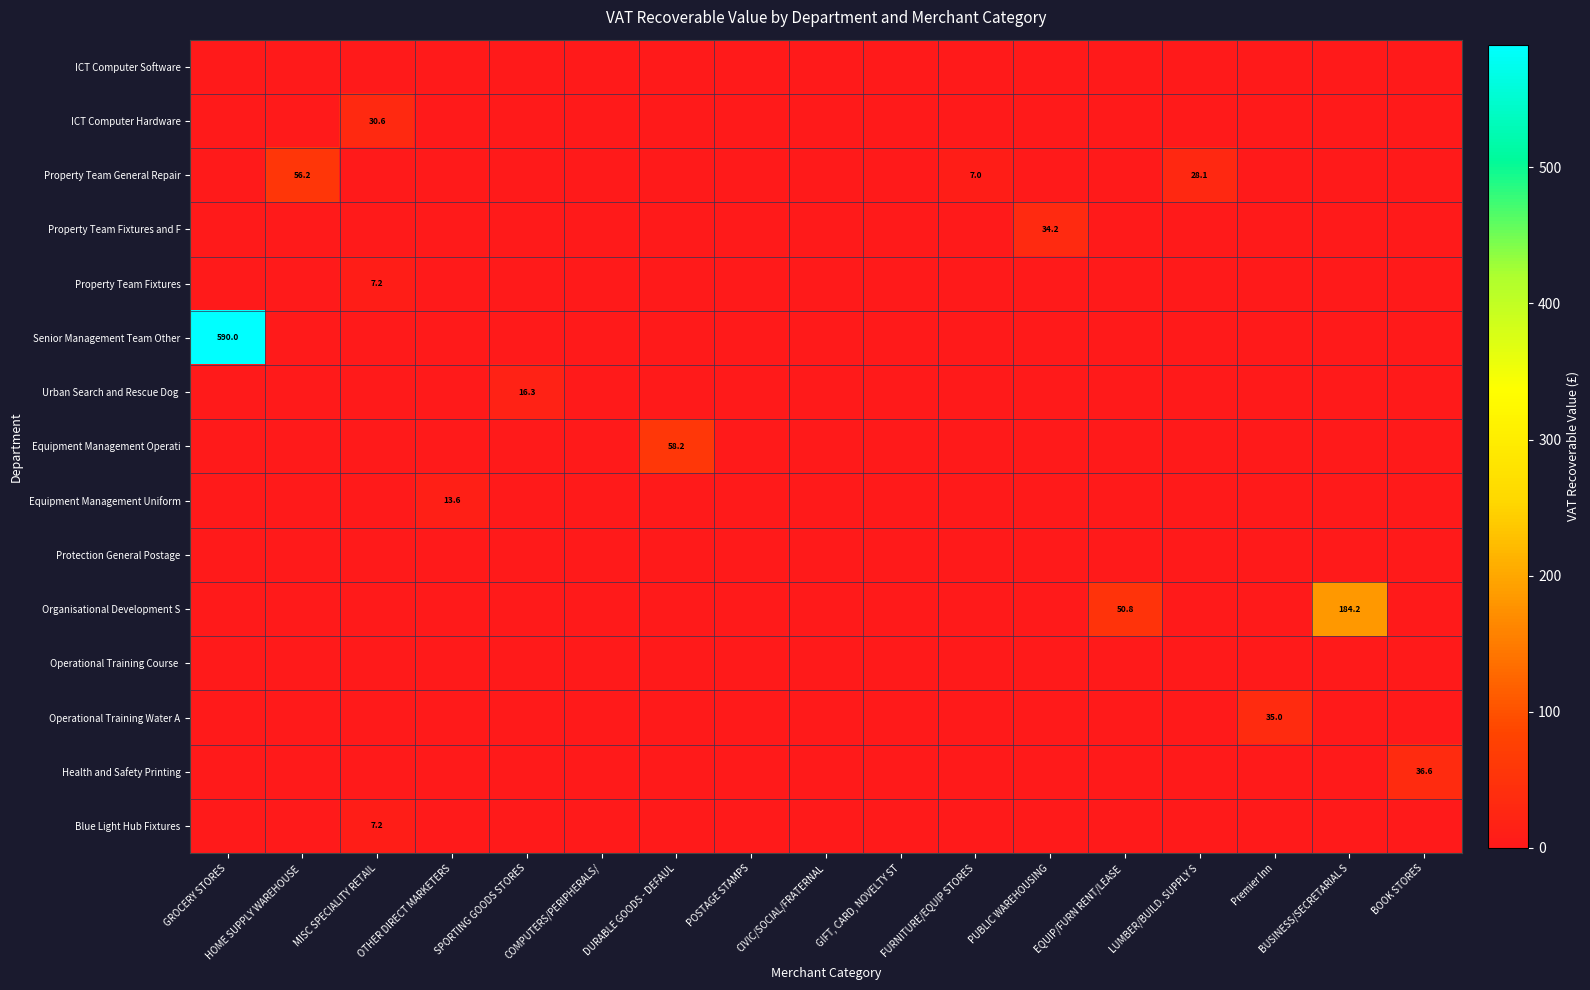

Is it true that Senior Management Team Other equals 590.0 at GROCERY STORES?

True